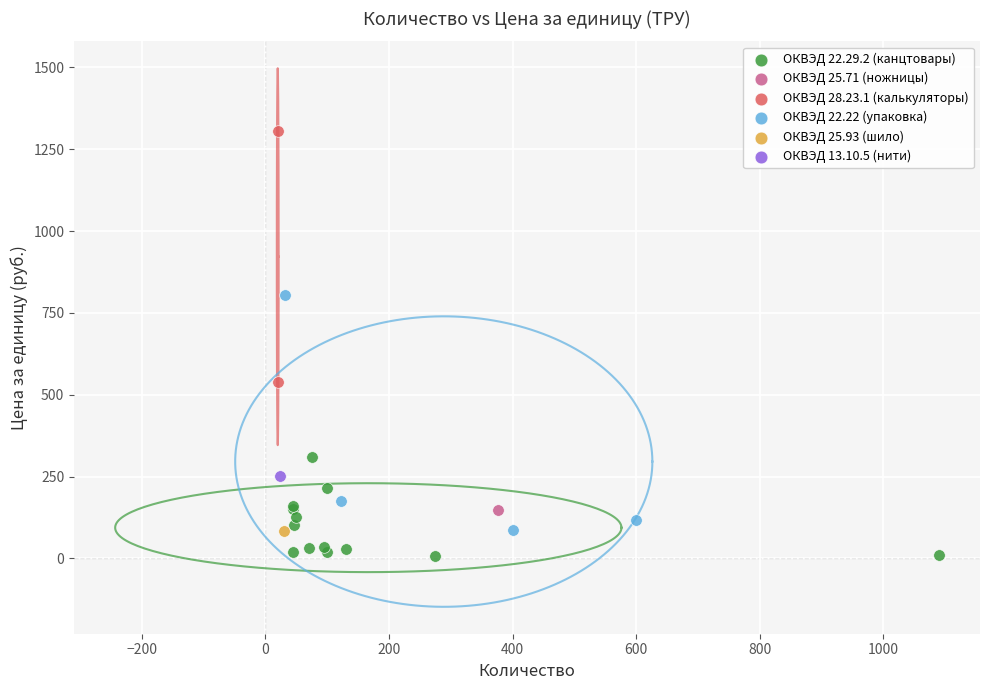

What are all the series names shown in the legend?

ОКВЭД 22.29.2 (канцтовары), ОКВЭД 25.71 (ножницы), ОКВЭД 28.23.1 (калькуляторы), ОКВЭД 22.22 (упаковка), ОКВЭД 25.93 (шило), ОКВЭД 13.10.5 (нити)